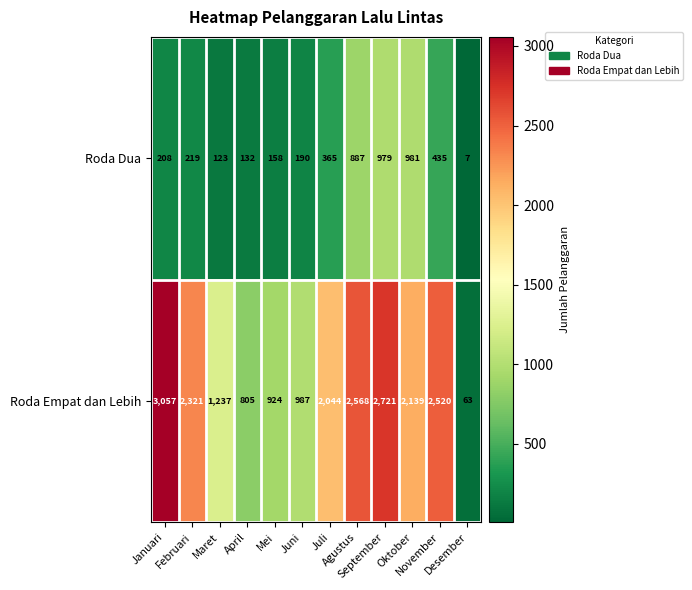

What is the maximum value for Roda Dua?

981